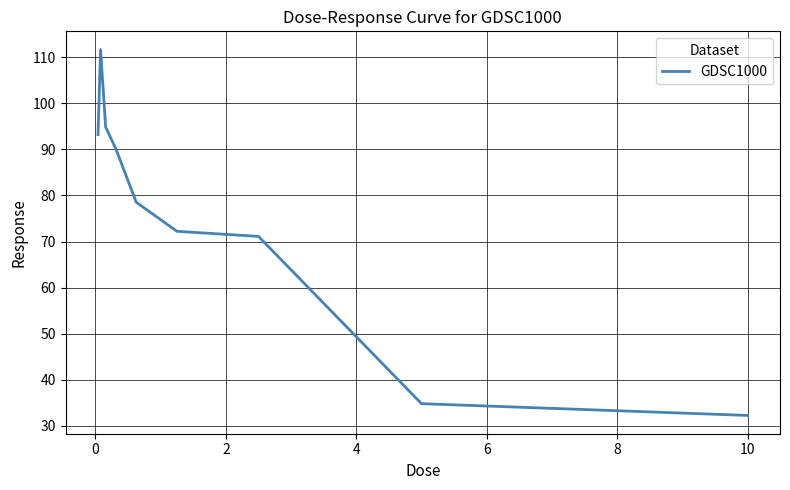

What is the difference between the second highest and second lowest values?

60.1